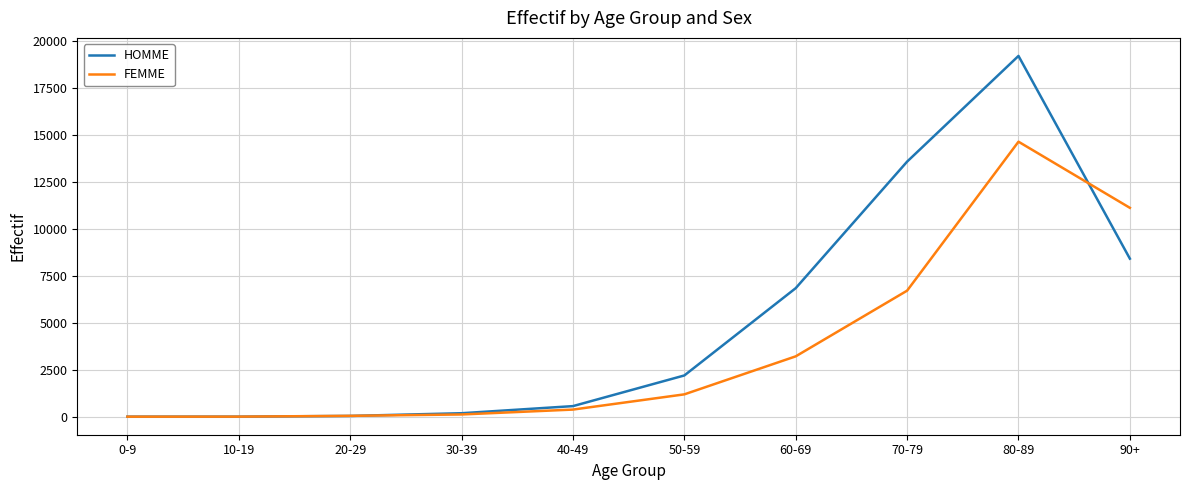

True or false: FEMME has a value of 382 at 40-49.

True